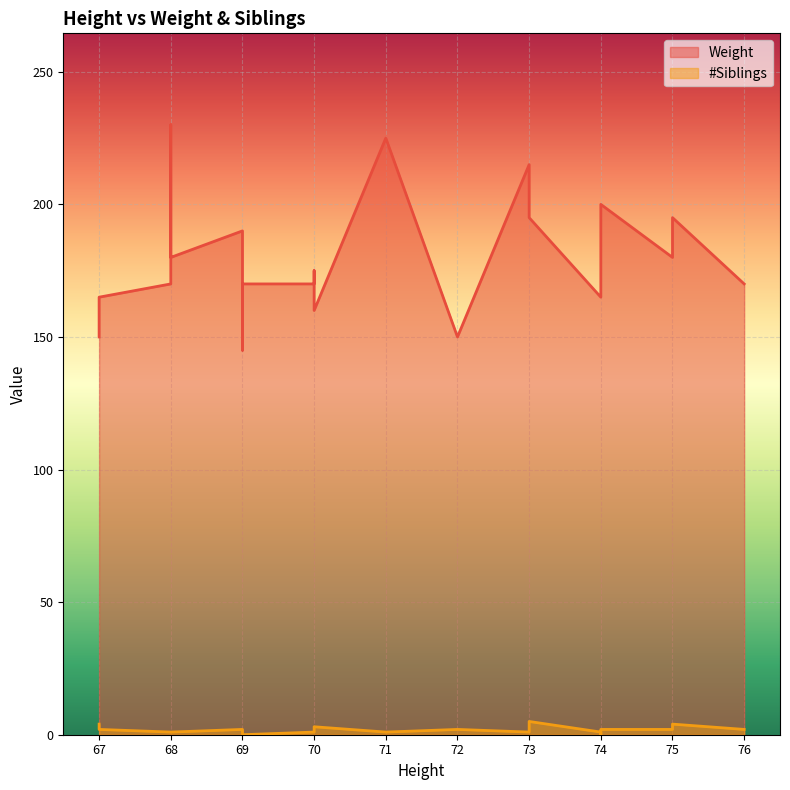

What is the total value across all series at 73?

216